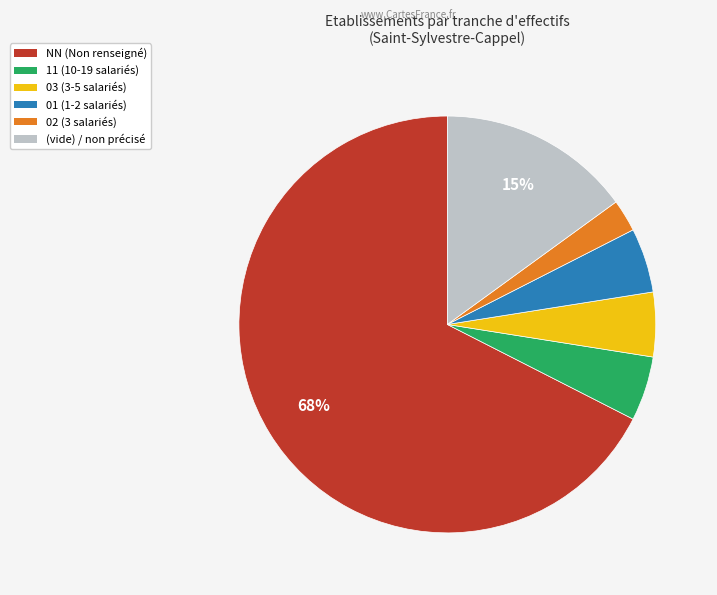

Does any single category account for the majority?

Yes